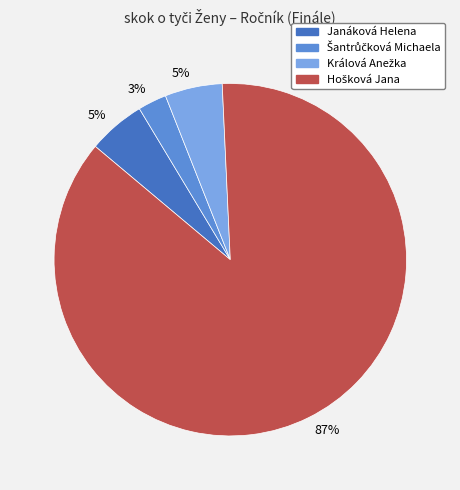

What percentage is the Janáková Helena slice, to the nearest percent?

5%